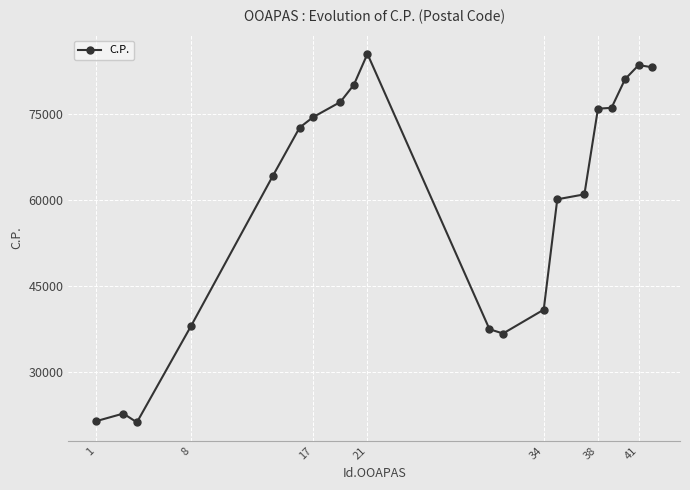

How many lines are shown in the chart?

1